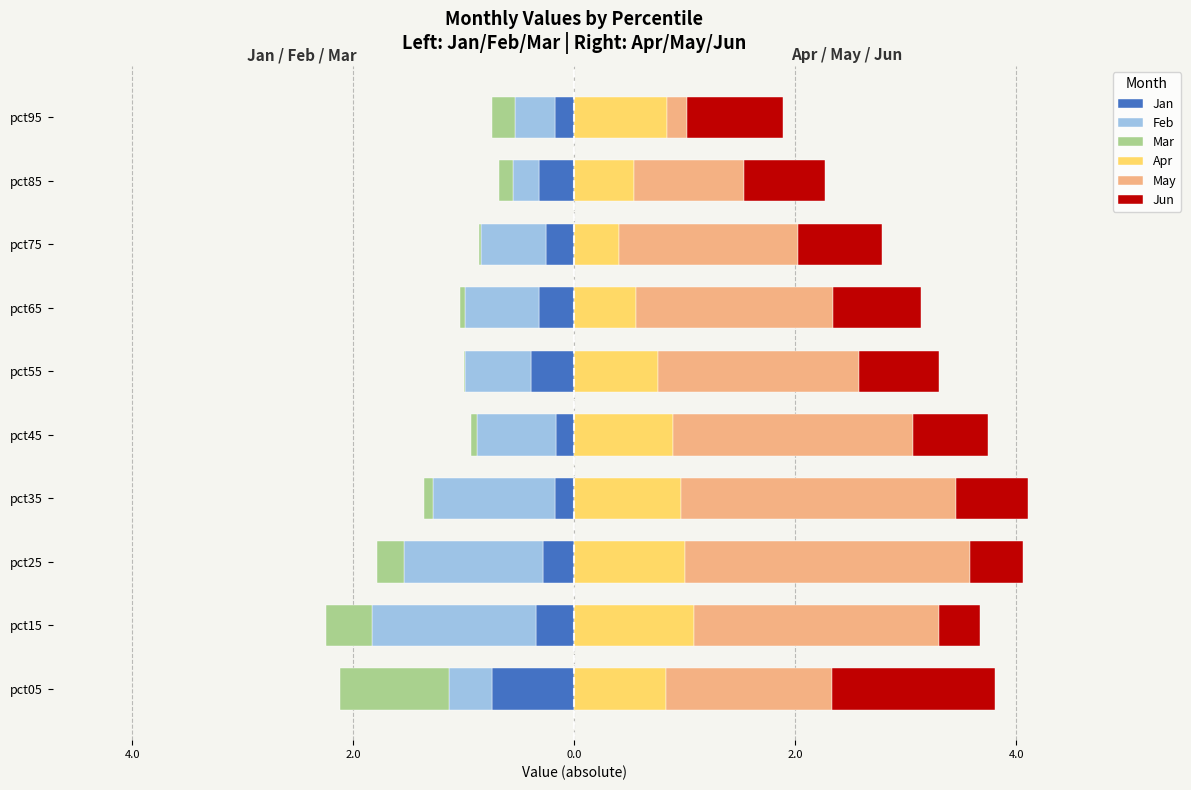

The value of May at pct15 is 1.1. True or false?

False